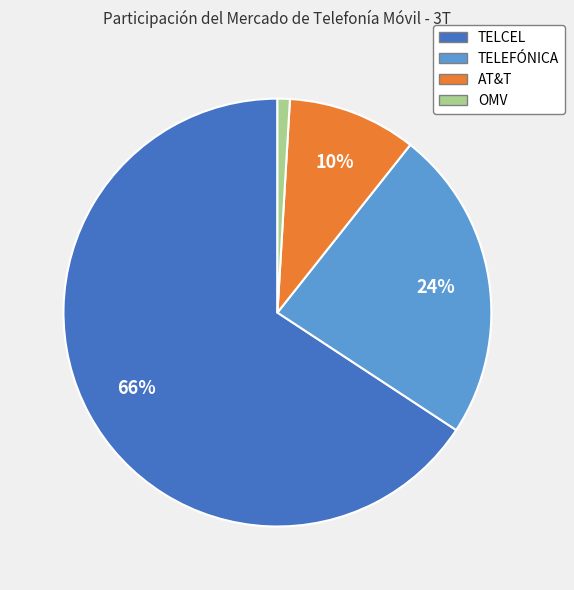

The TELEFÓNICA slice represents 37% of the pie. True or false?

False